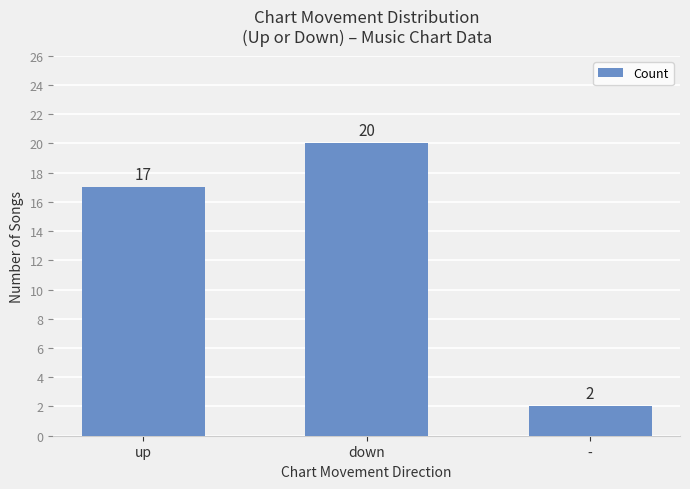

Does the chart contain stacked bars?

No